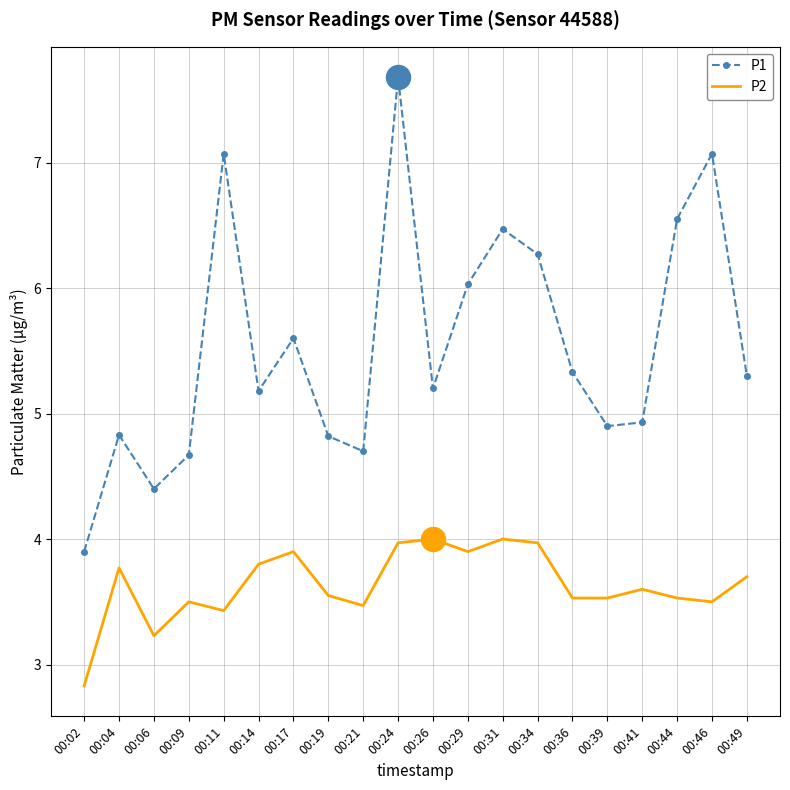

What is the total value across all series at 00:17?

9.5